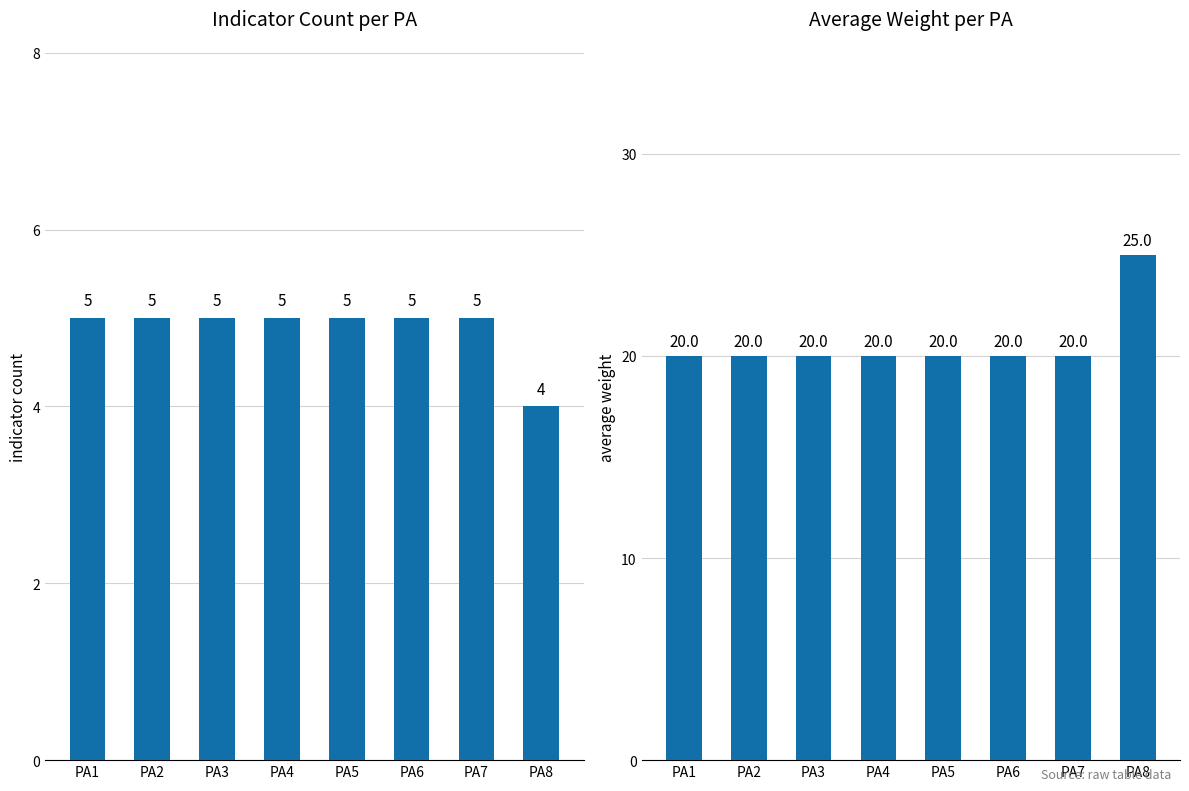

What are all the series names shown in the legend?

indicator count, average weight